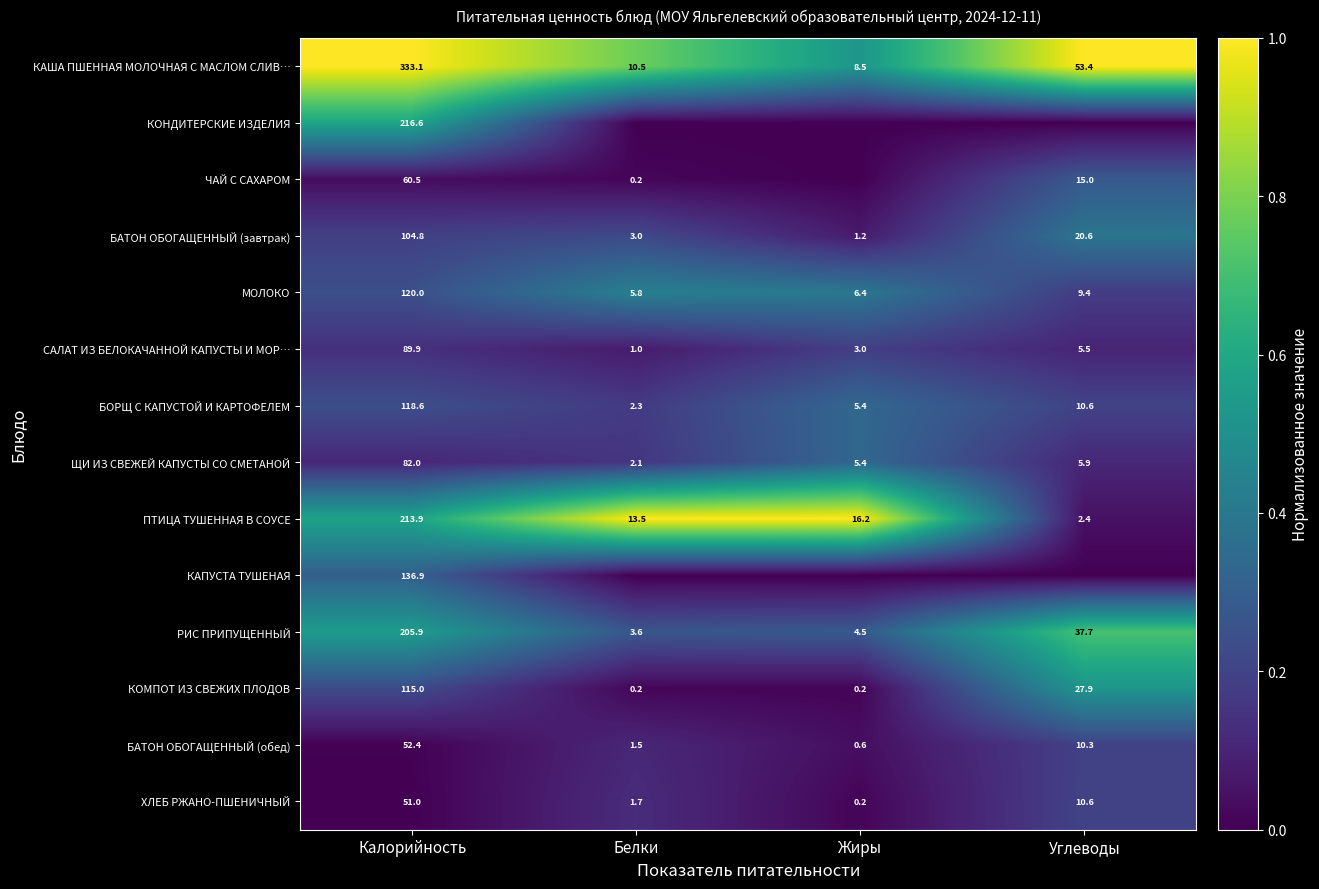

What is the difference between the second highest and minimum values in the ПТИЦА ТУШЕННАЯ В СОУСЕ series?

13.8